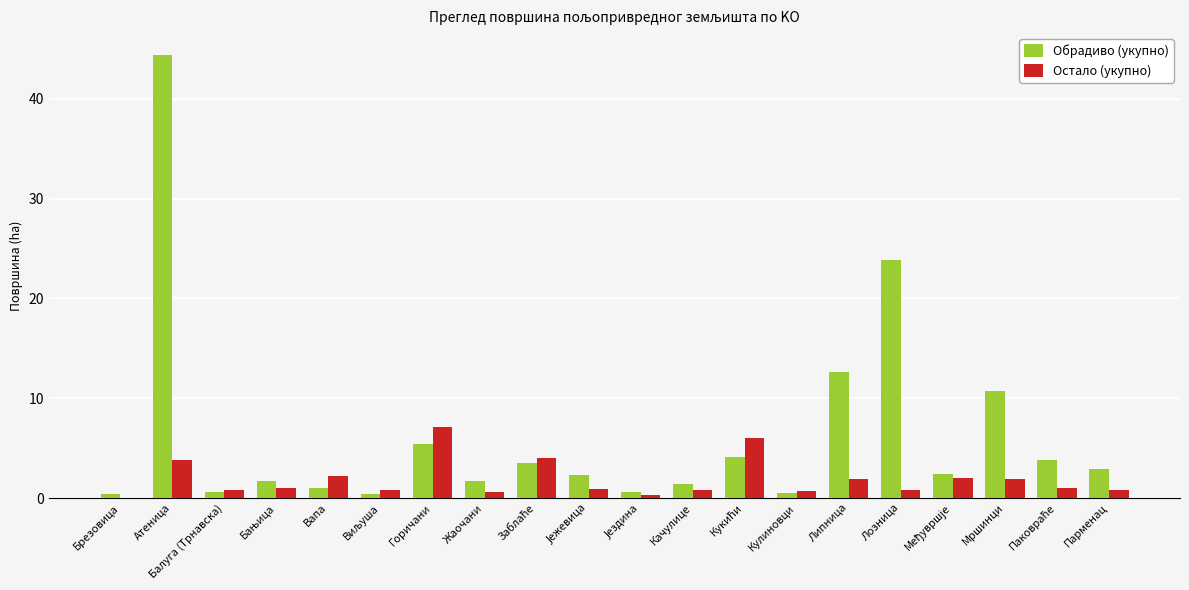

Which series changed the most between Кулиновци and Мршинци?

Обрадиво (укупно)